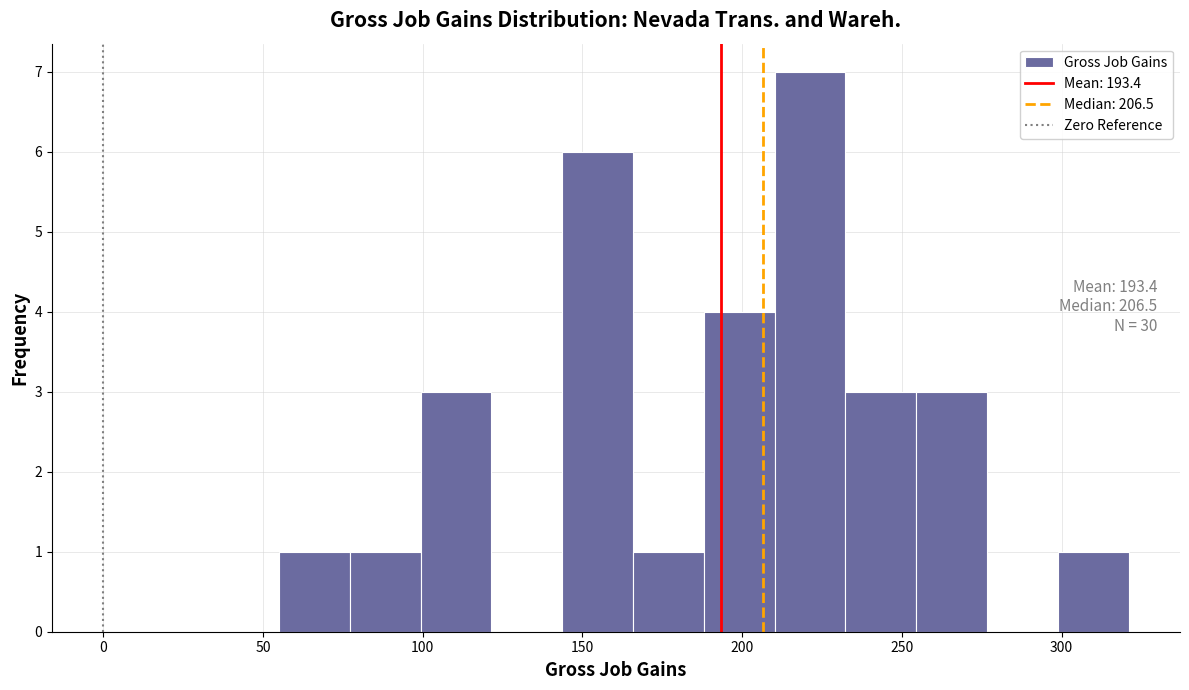

Over which range of the x-axis is the bar tallest?

210 to 230